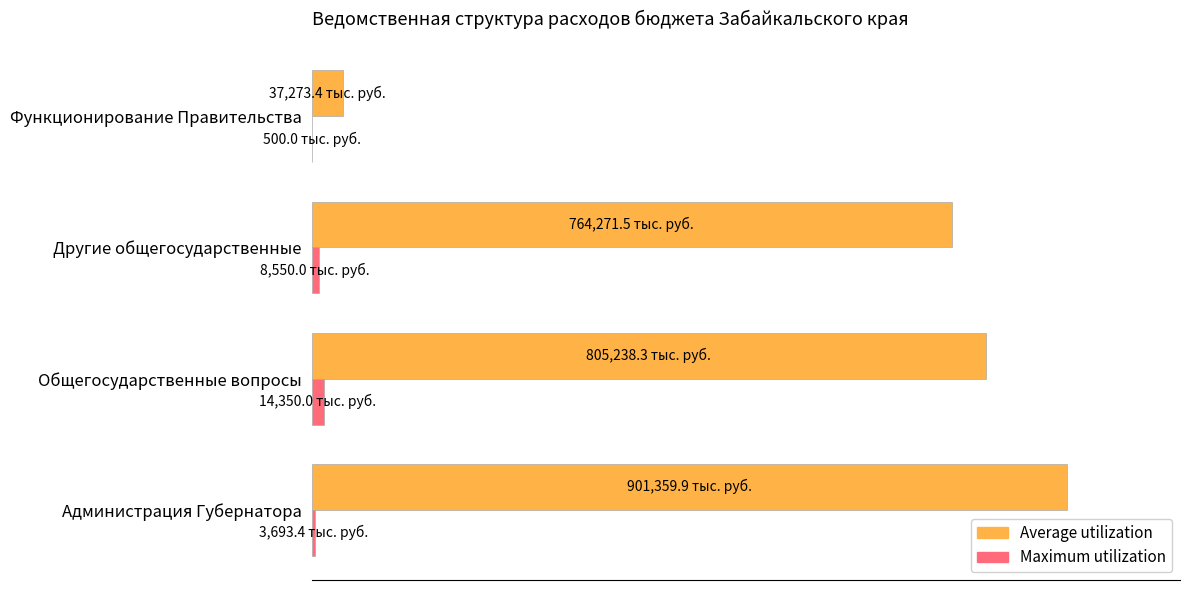

What are all the series names shown in the legend?

Average utilization, Maximum utilization